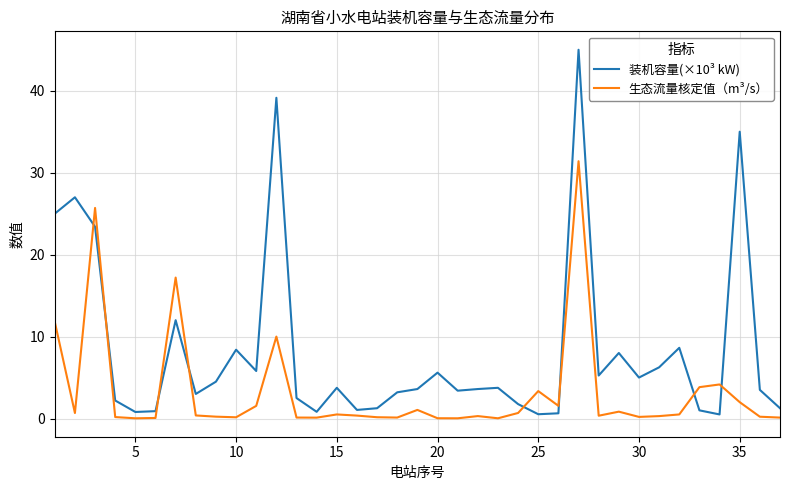

How many lines are shown in the chart?

2